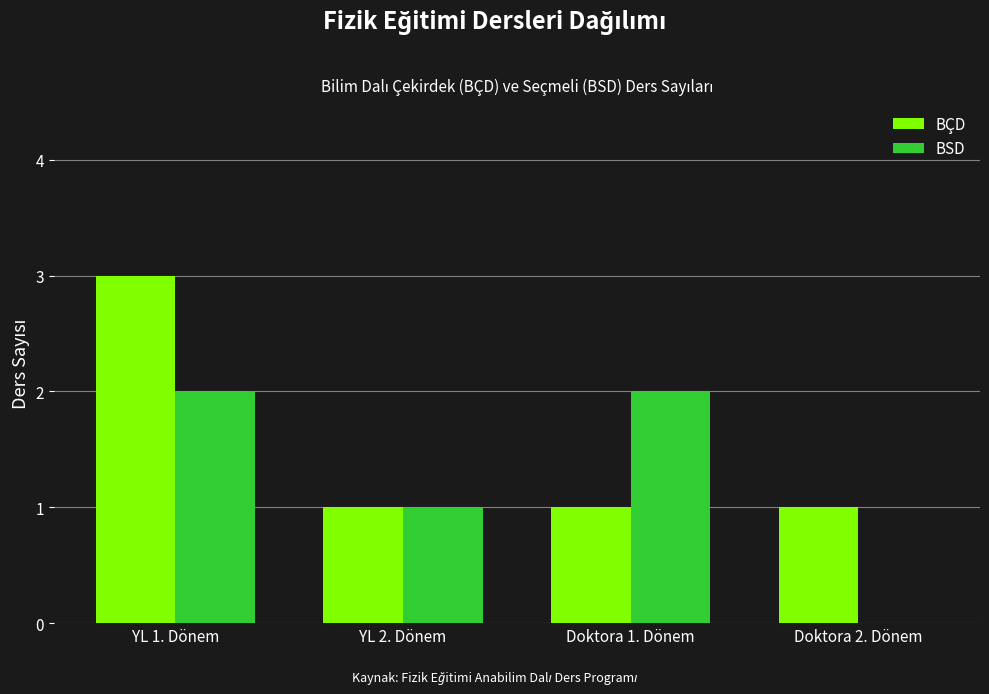

What is the greatest value displayed?

3